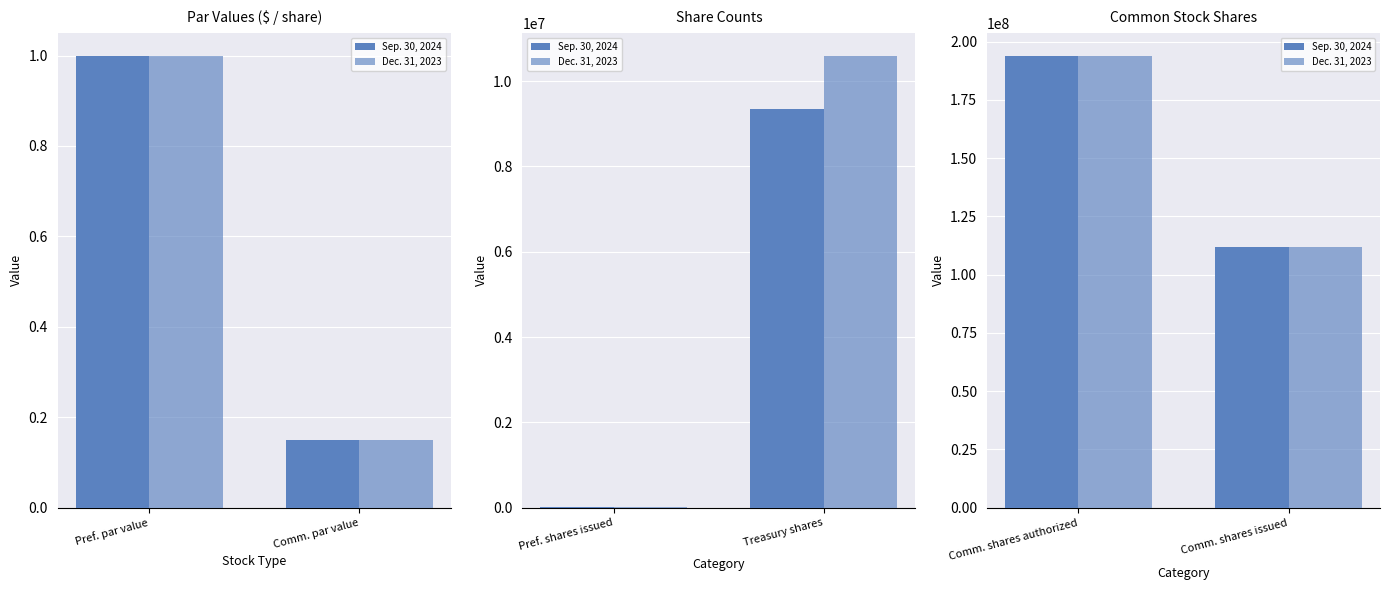

List the labels in order of Sep. 30, 2024 value, largest first.

Comm. shares authorized, Comm. shares issued